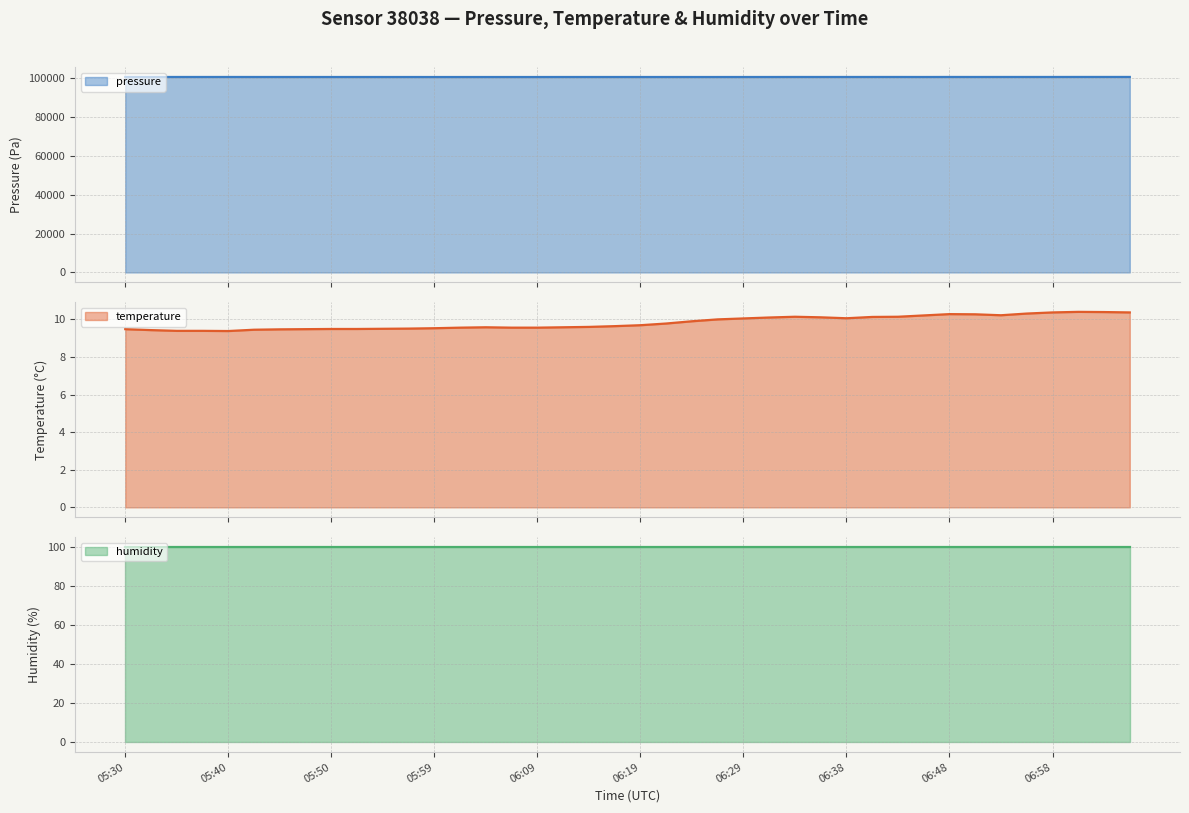

True or false: pressure has a value of 57512.3 at 06:24.

False